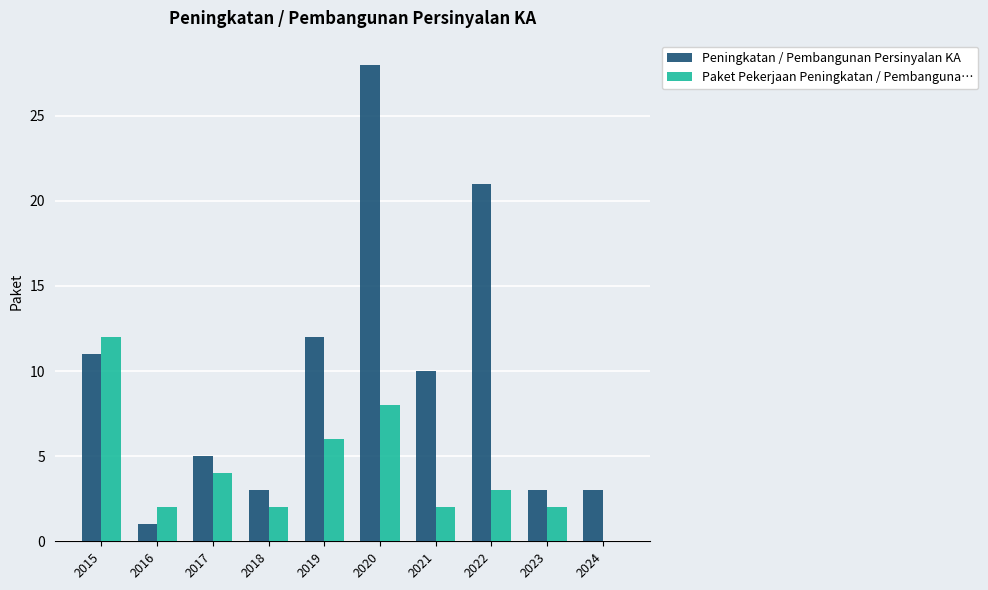

What are all the series names shown in the legend?

Peningkatan / Pembangunan Persinyalan KA, Paket Pekerjaan Peningkatan / Pembanguna…